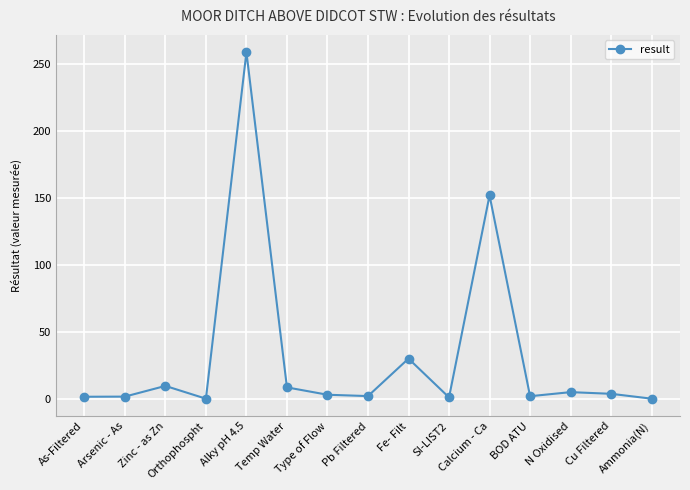

Read the value at Zinc - as Zn.

9.6